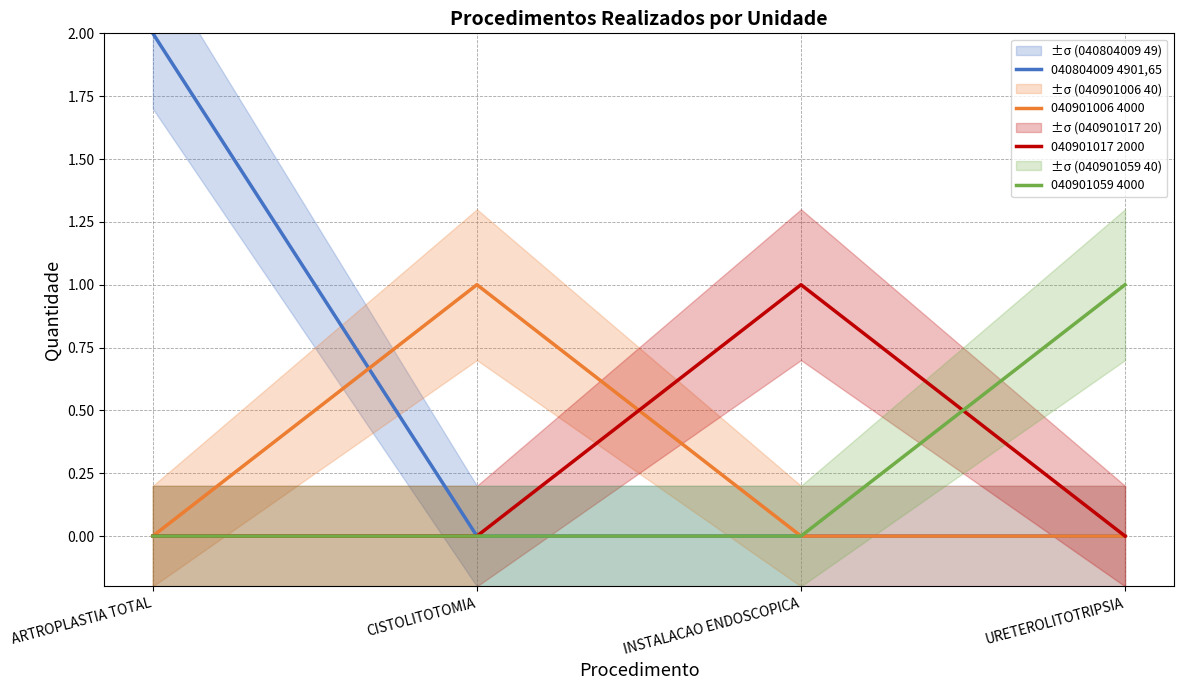

At which category does the chart reach its peak across all series?

ARTROPLASTIA TOTAL